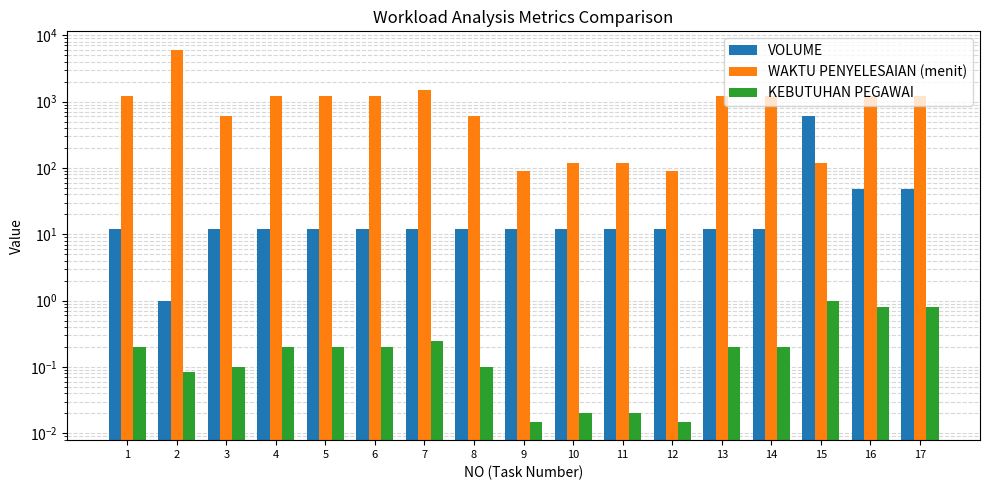

Which series has the largest total across all categories?

WAKTU PENYELESAIAN (menit)